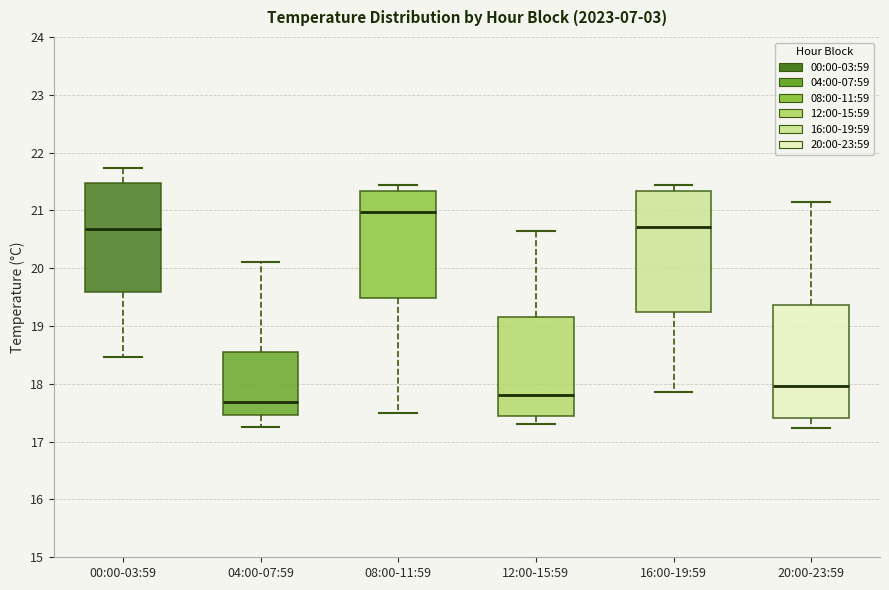

Where does the median line of the box for 12:00-15:59 sit on the y-axis? The values are not printed on the chart, so give them approximately, as read against the axis.

17.8